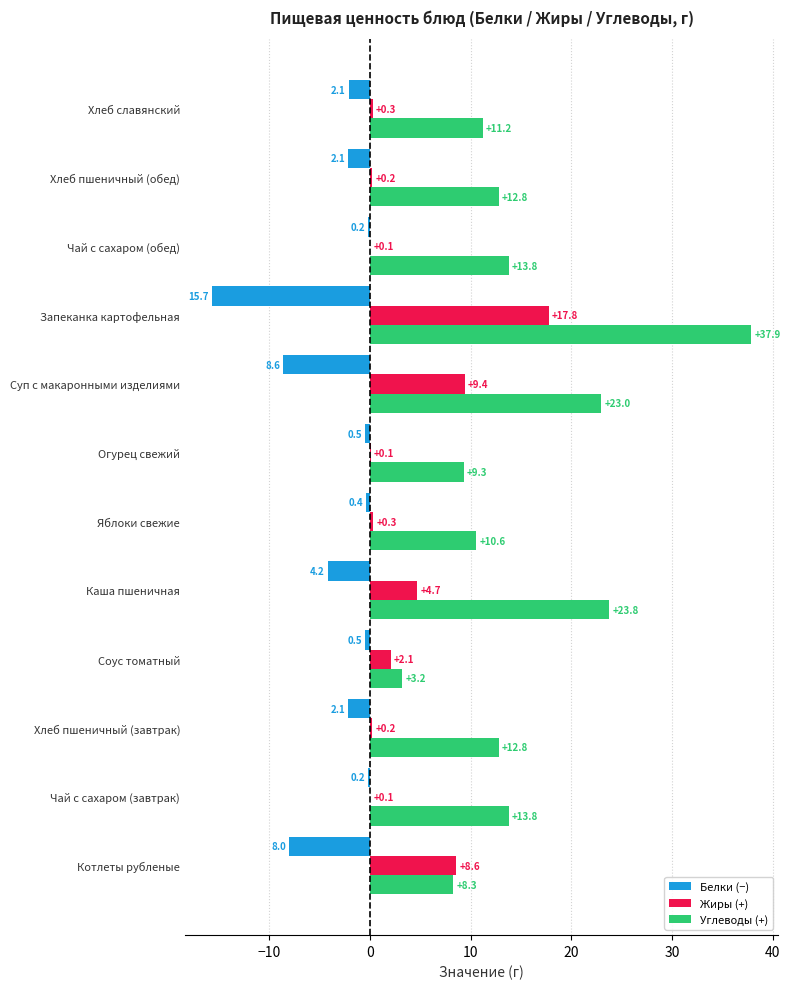

Which category has the highest value across all series?

Запеканка картофельная